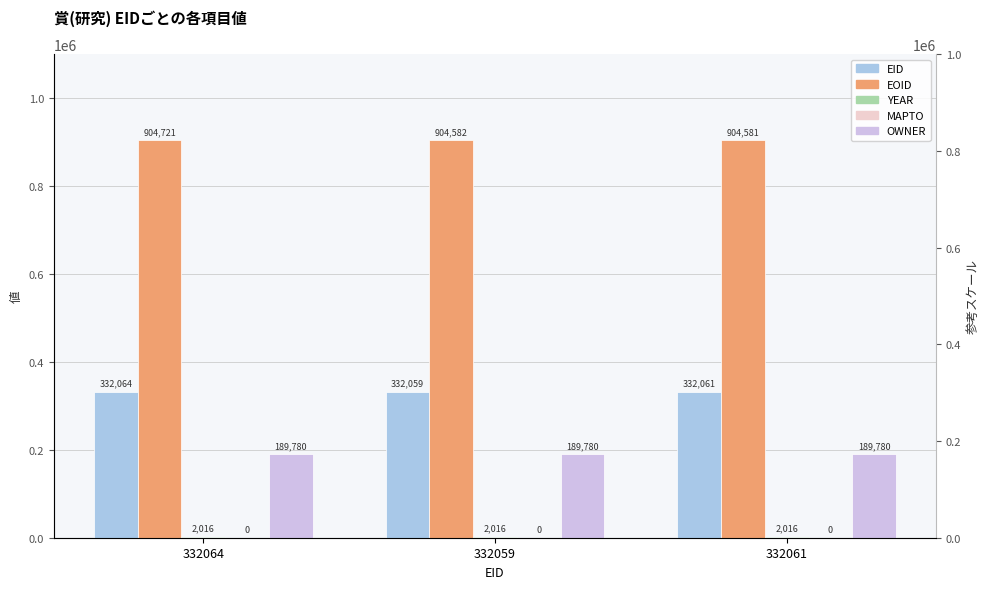

How many series are shown in this chart?

5